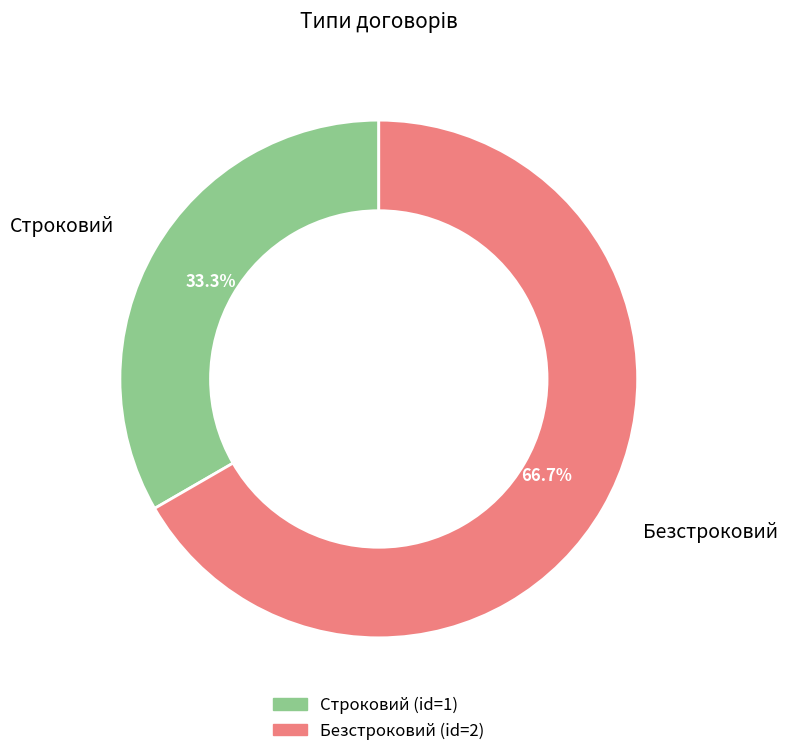

To the nearest percent, what is the average slice percentage?

50%